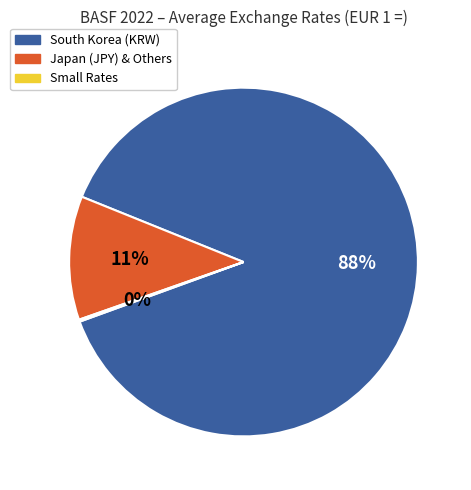

What is the largest slice in the pie chart?

South Korea (KRW)